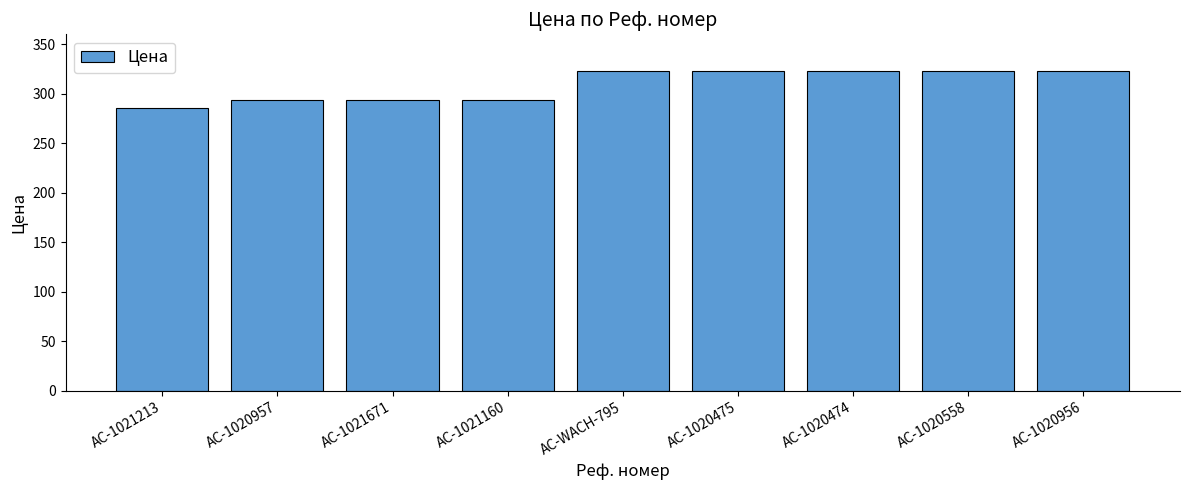

What is the ratio of the value at AC-1021160 to the value at AC-1020957?

1.0